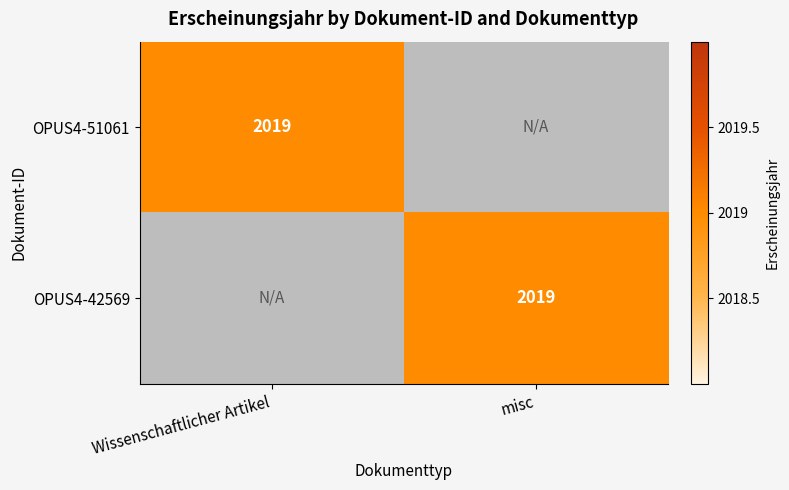

The value of OPUS4-42569 at misc is 451. True or false?

False